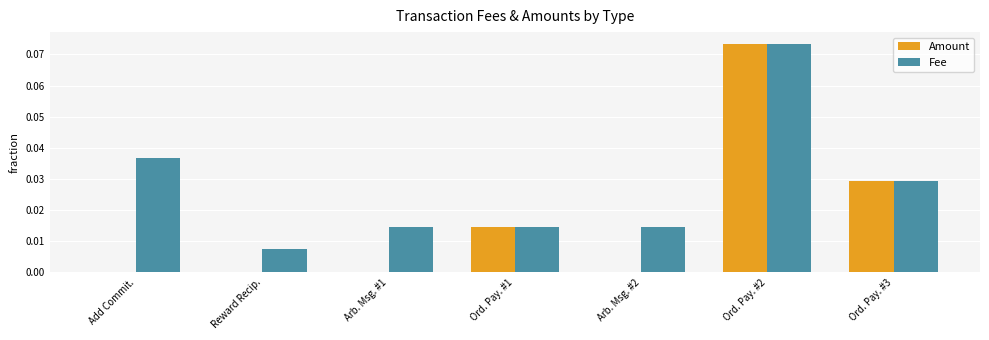

At which category is the sum across all series the highest?

Ord. Pay. #2